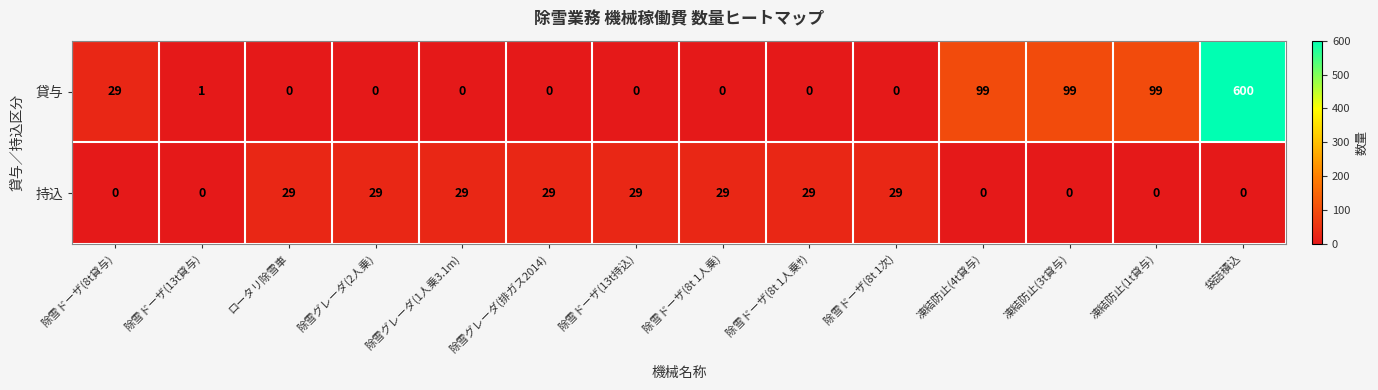

Which series has the largest range (max minus min)?

貸与